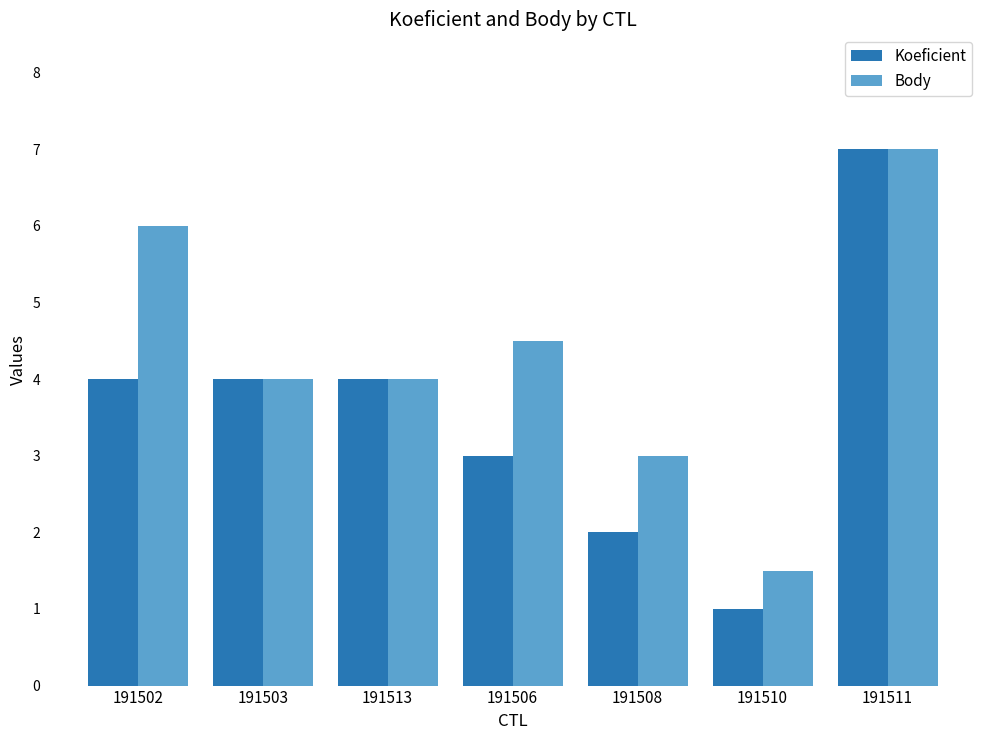

Reading left to right, extract all data points from this chart.

Koeficient: 4.0	4.0	4.0	3.0	2.0	1.0	7.0
Body: 6.0	4.0	4.0	4.5	3.0	1.5	7.0